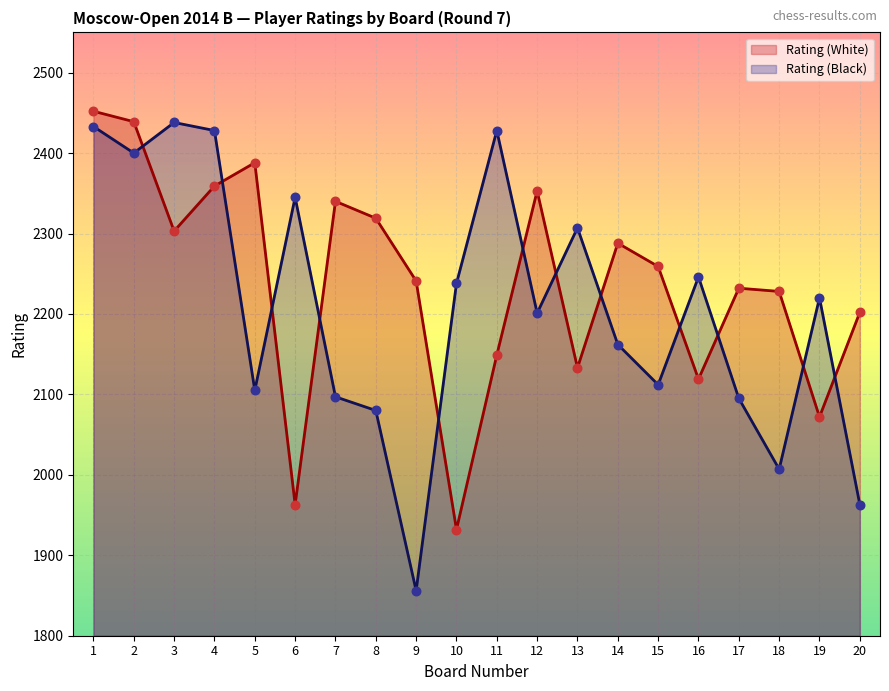

What are all the series names shown in the legend?

Rating (White), Rating (Black)